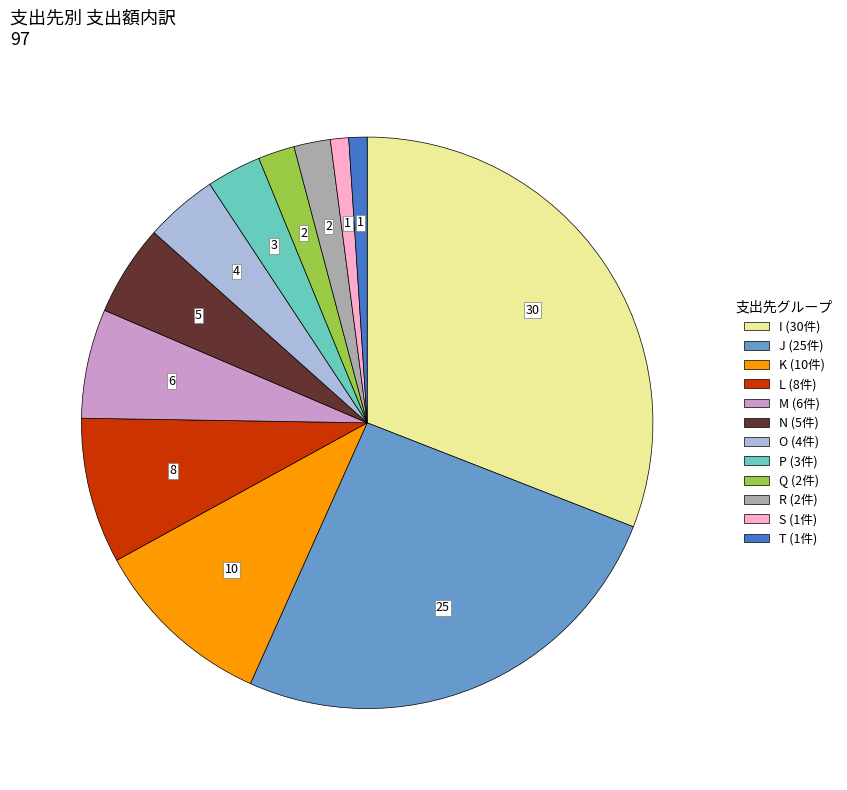

Which category has the biggest portion of the pie?

I (30件)